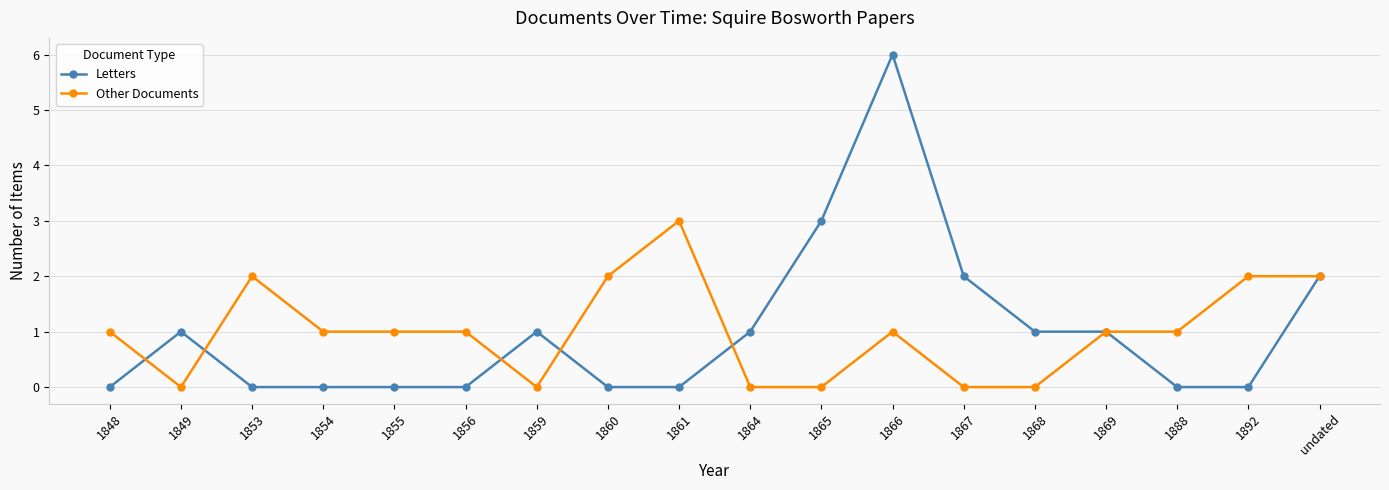

At which category is the sum across all series the highest?

1866